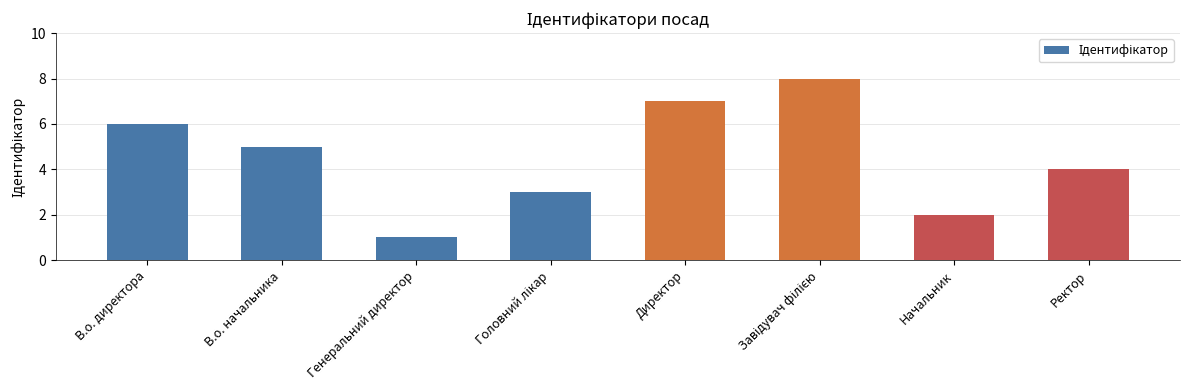

How many values are below 5?

4